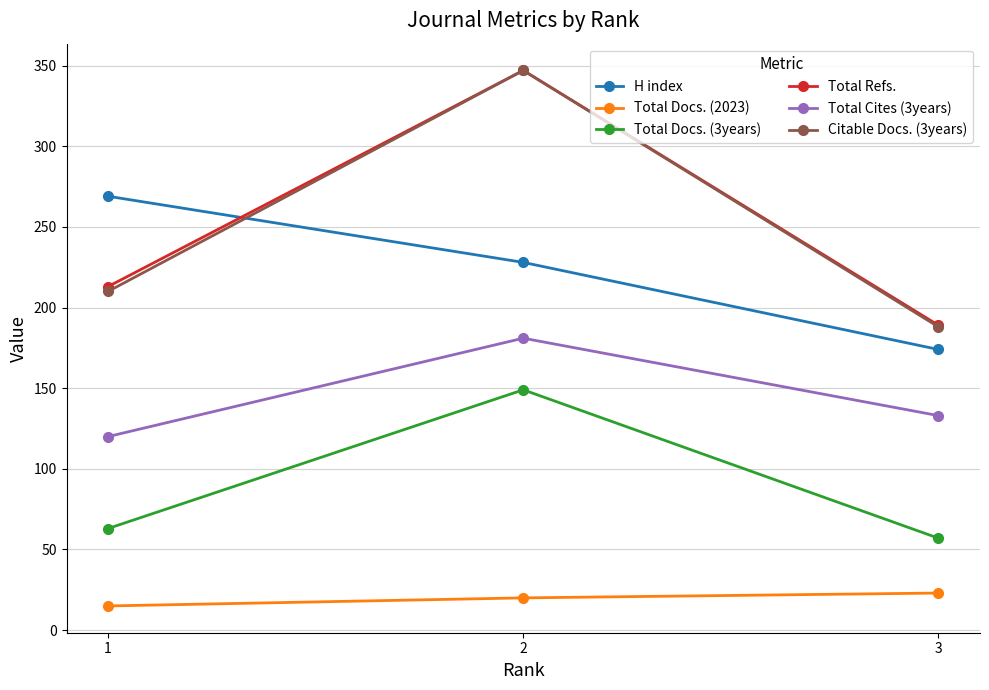

What are all the series names shown in the legend?

H index, Total Docs. (2023), Total Docs. (3years), Total Refs., Total Cites (3years), Citable Docs. (3years)